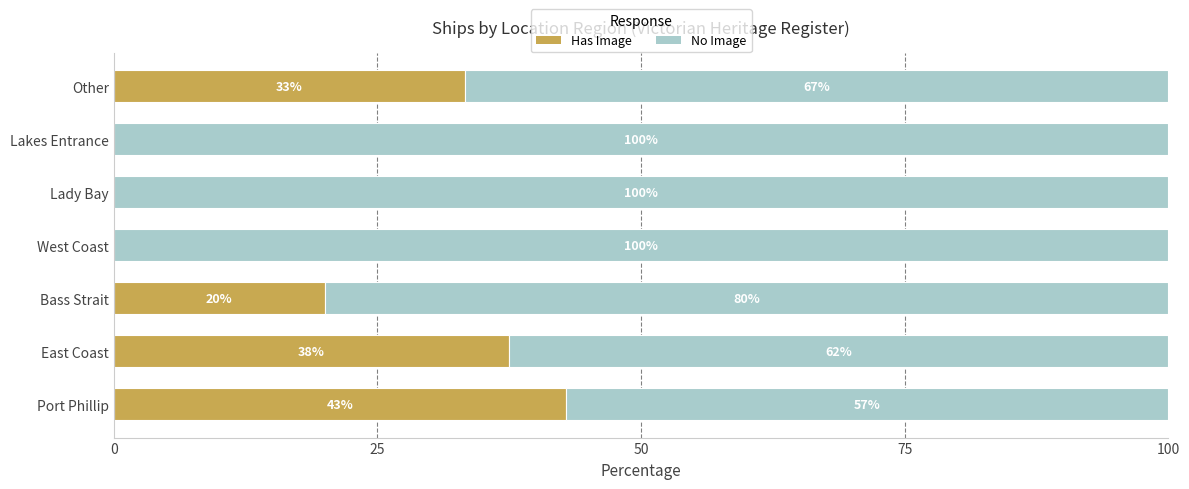

What is the maximum value for Has Image?

42.9